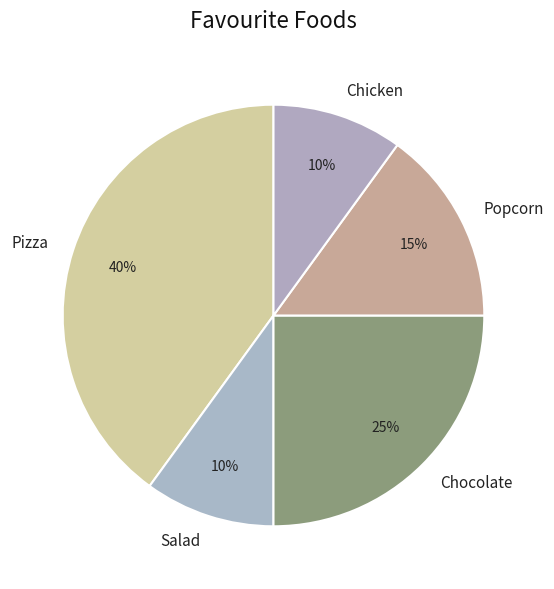

Is the sum of Popcorn and Salad greater than half?

No